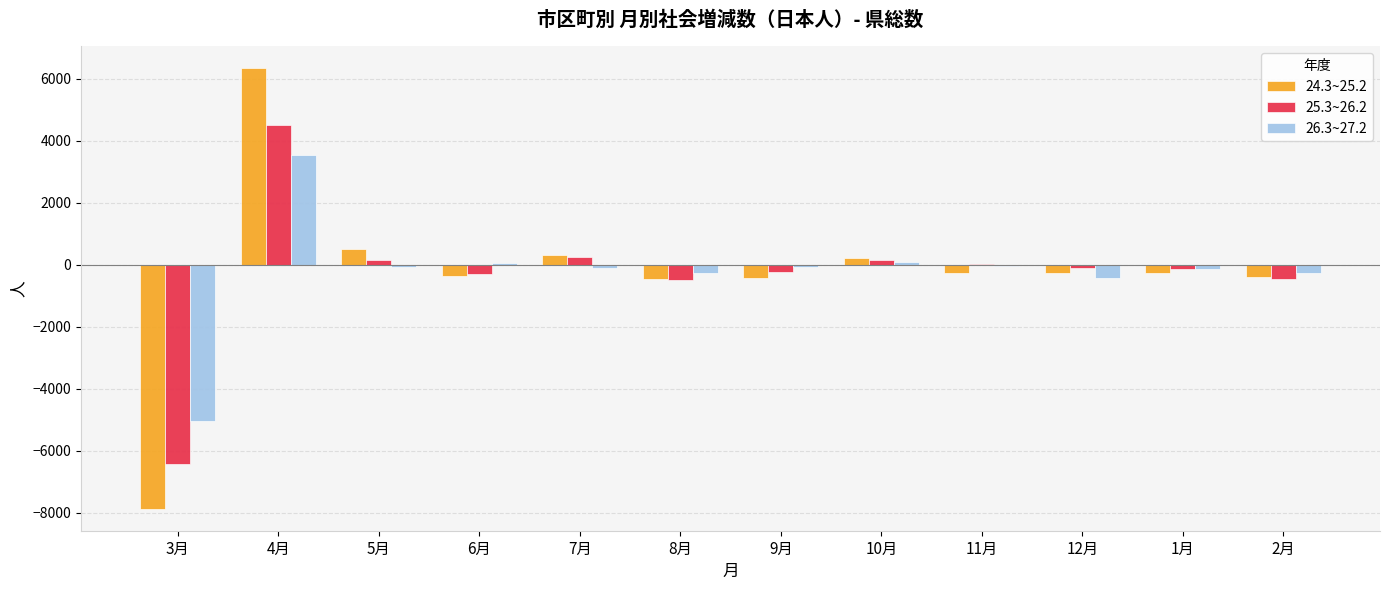

At which category is the sum across all series the highest?

4月